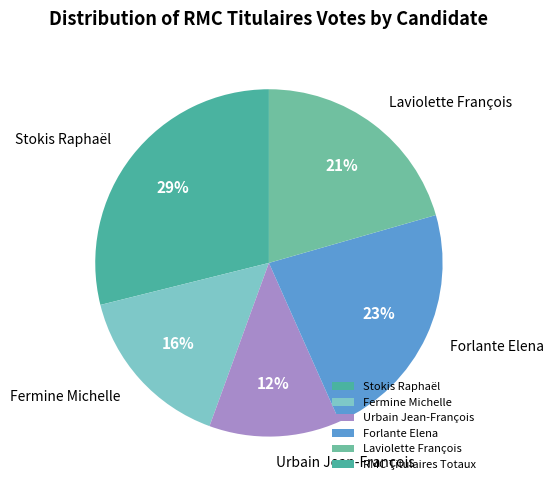

How many segments does this pie chart have?

5